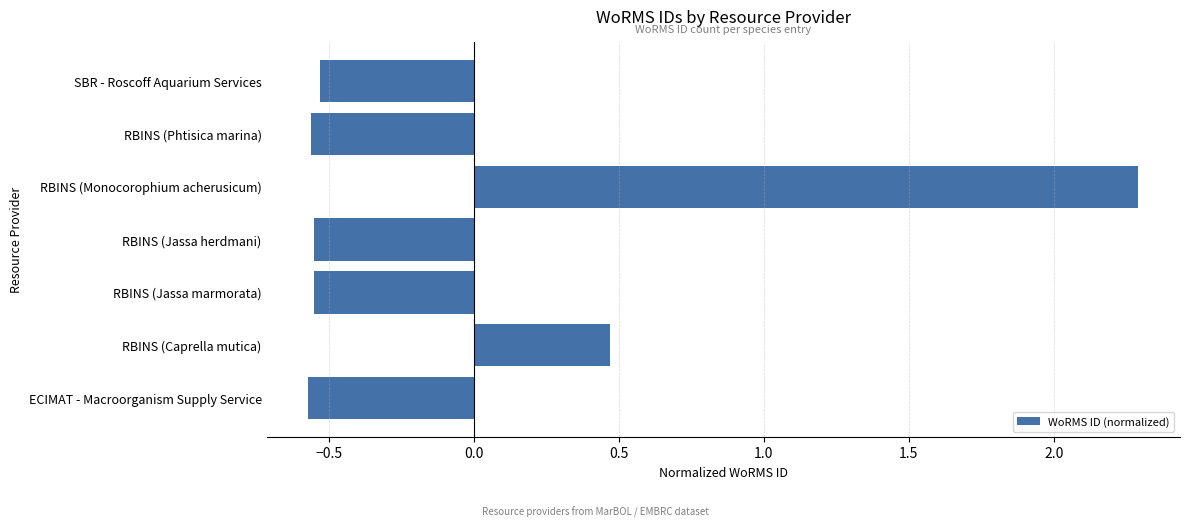

What is the difference between the maximum and minimum values?

2.9